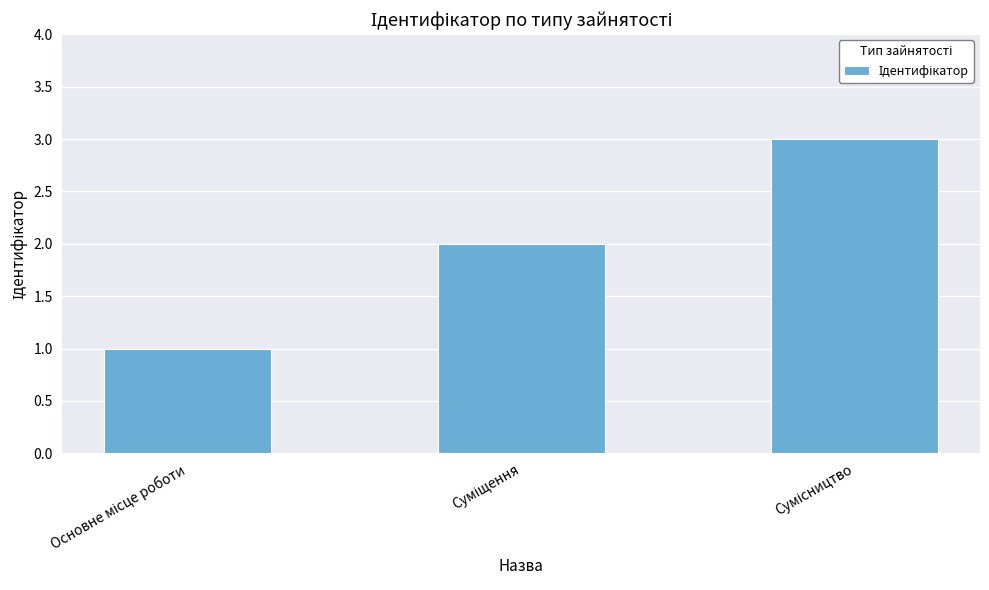

What is the greatest value displayed?

3